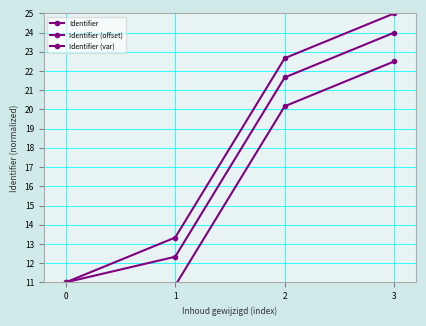

How many lines are shown in the chart?

3